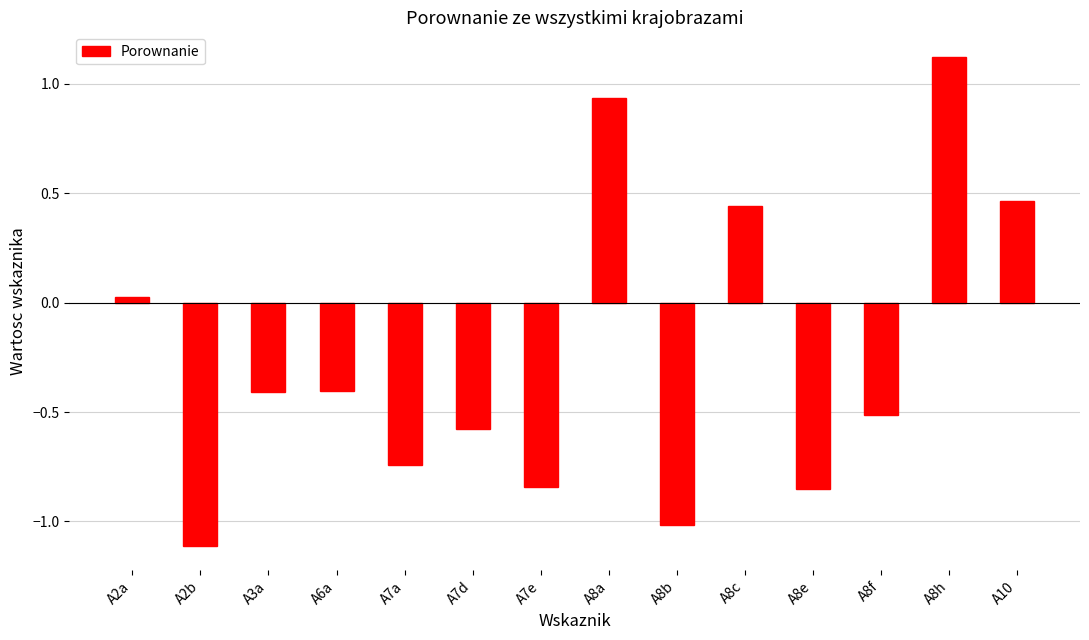

What is the sum of the values at A2a and A8f?

-0.5